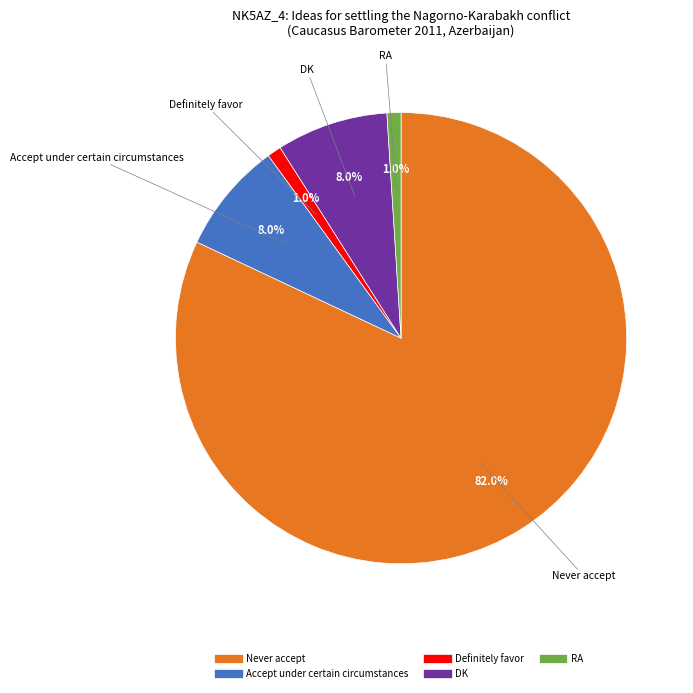

Which category has the biggest portion of the pie?

Never accept